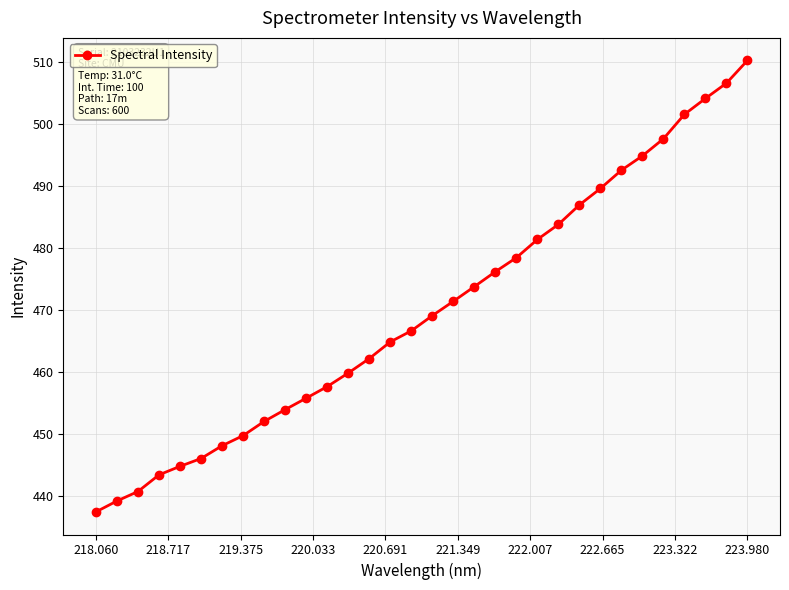

What is the minimum value shown in the chart?

437.5